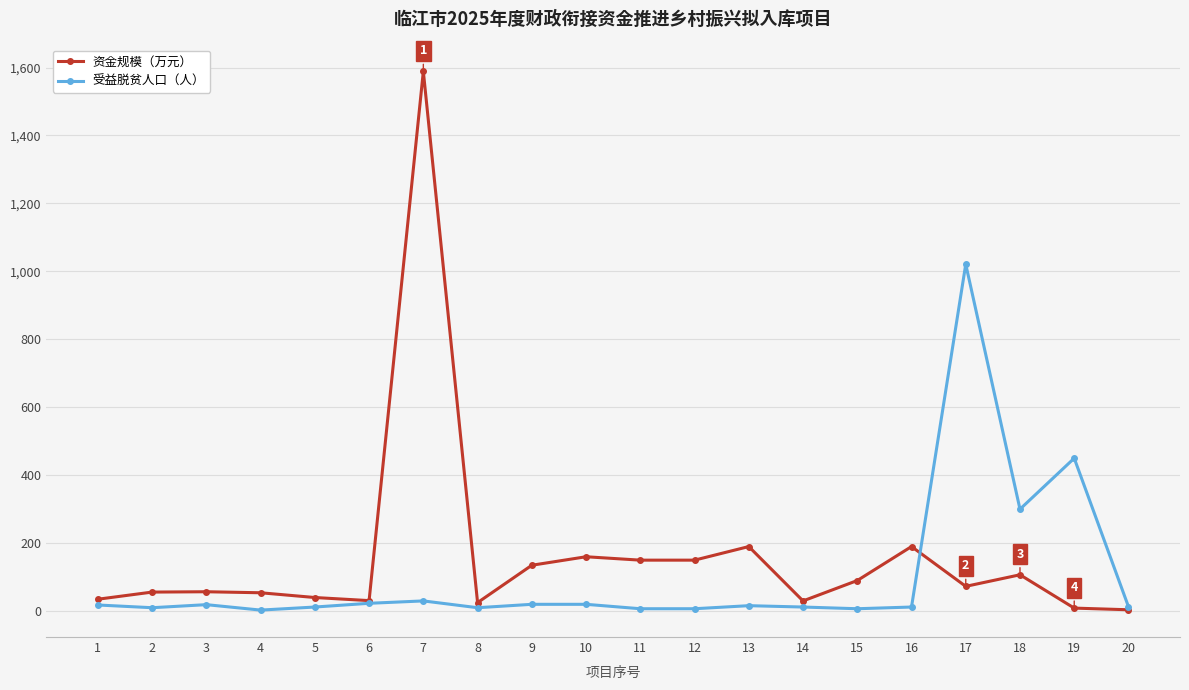

Is it true that 资金规模（万元） equals 20.9 at 15?

False